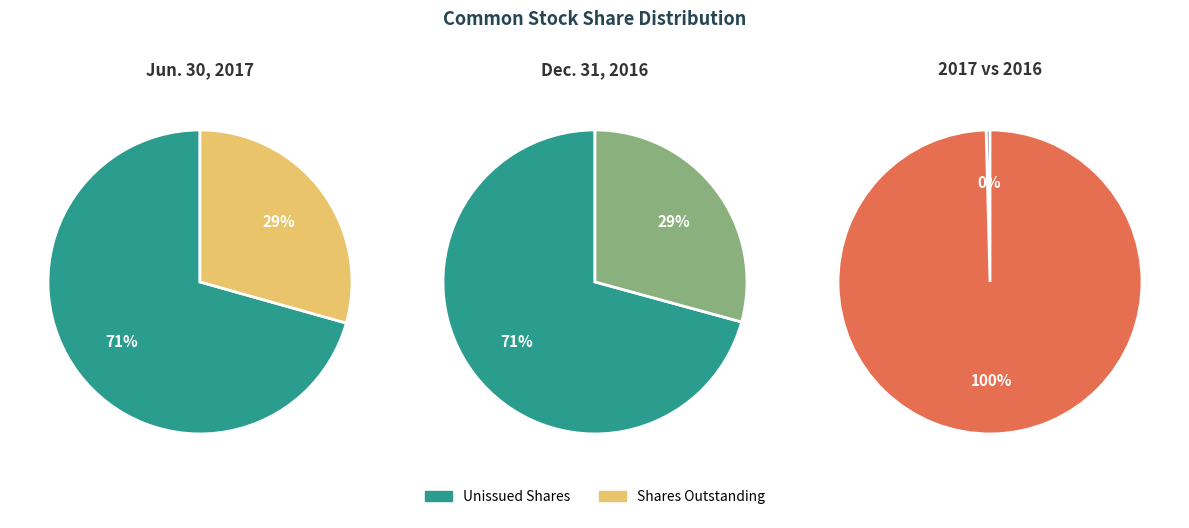

Between values_2016 and values_2017, which is larger?

values_2016